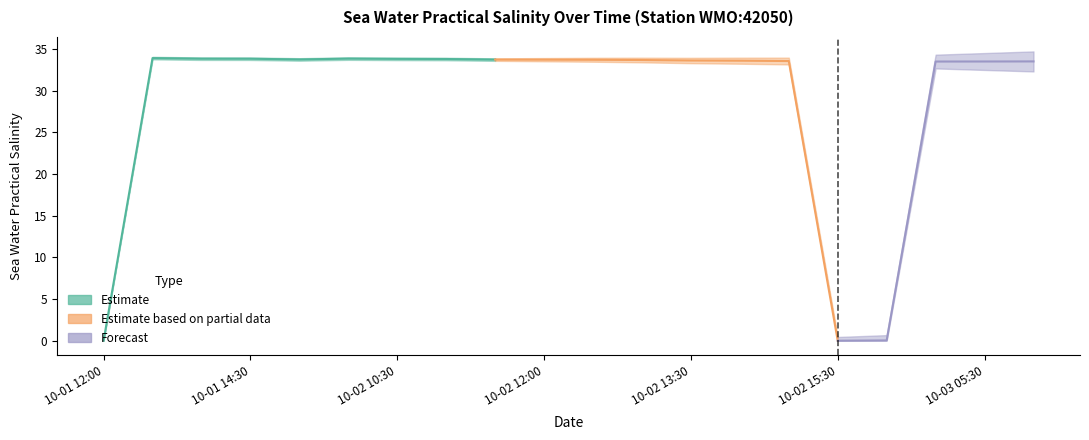

True or false: there are more than 1 points higher than both neighbors.

True